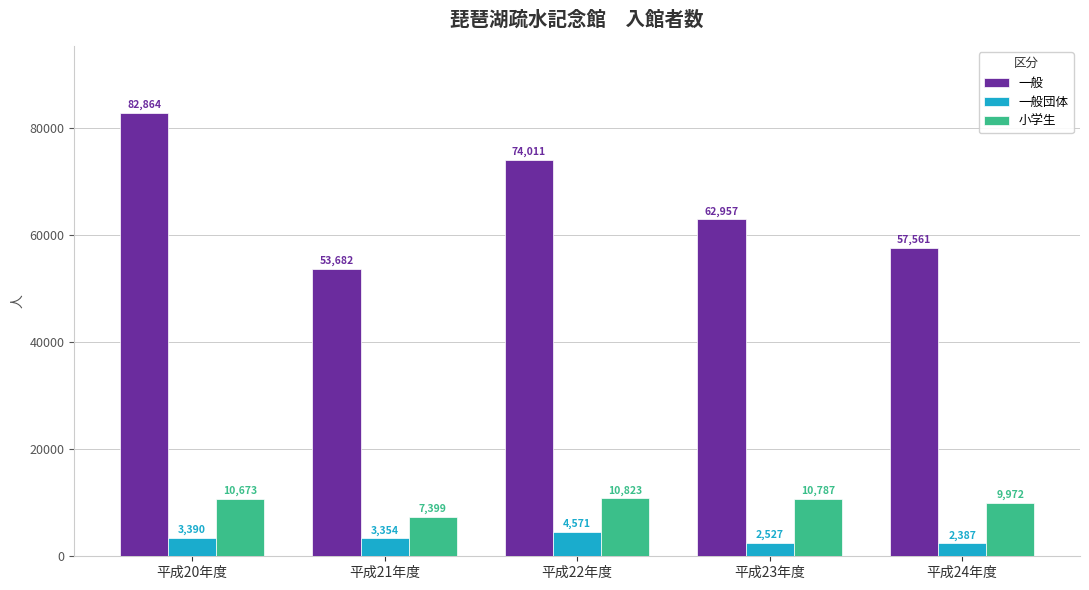

Which series has the widest spread of values?

一般